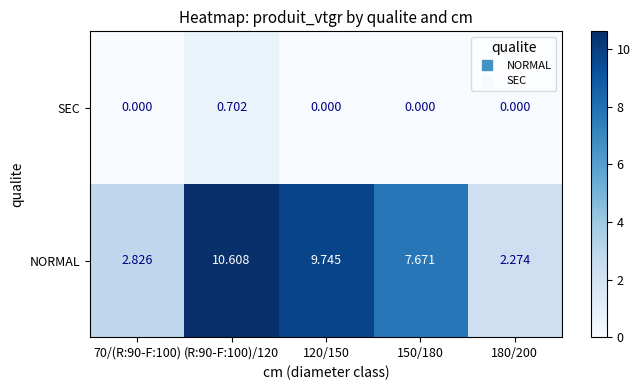

List the series in order of their overall mean, highest first.

NORMAL, SEC